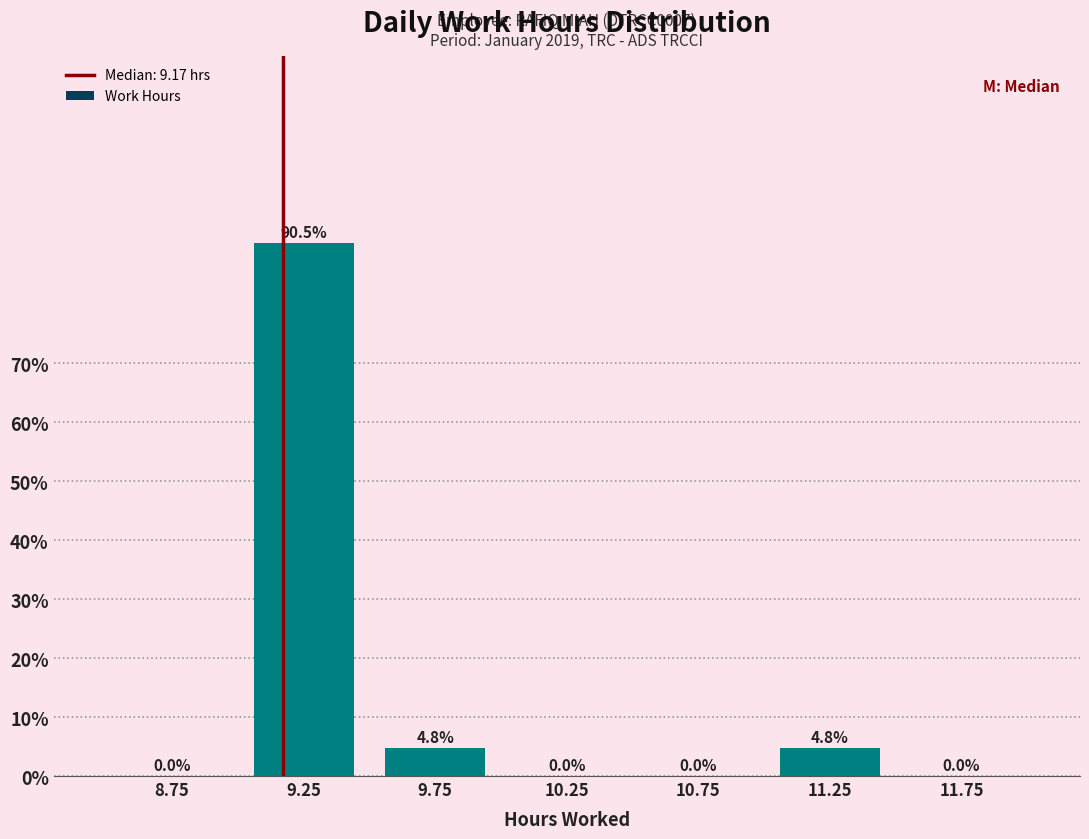

Reading left to right, list every bar in this chart as the range it spans on the x-axis followed by its height.

8.5 to 9.0: 0.0
9.0 to 9.5: 90.5
9.5 to 10.0: 4.8
10.0 to 10.5: 0.0
10.5 to 11.0: 0.0
11.0 to 11.5: 4.8
11.5 to 12.0: 0.0